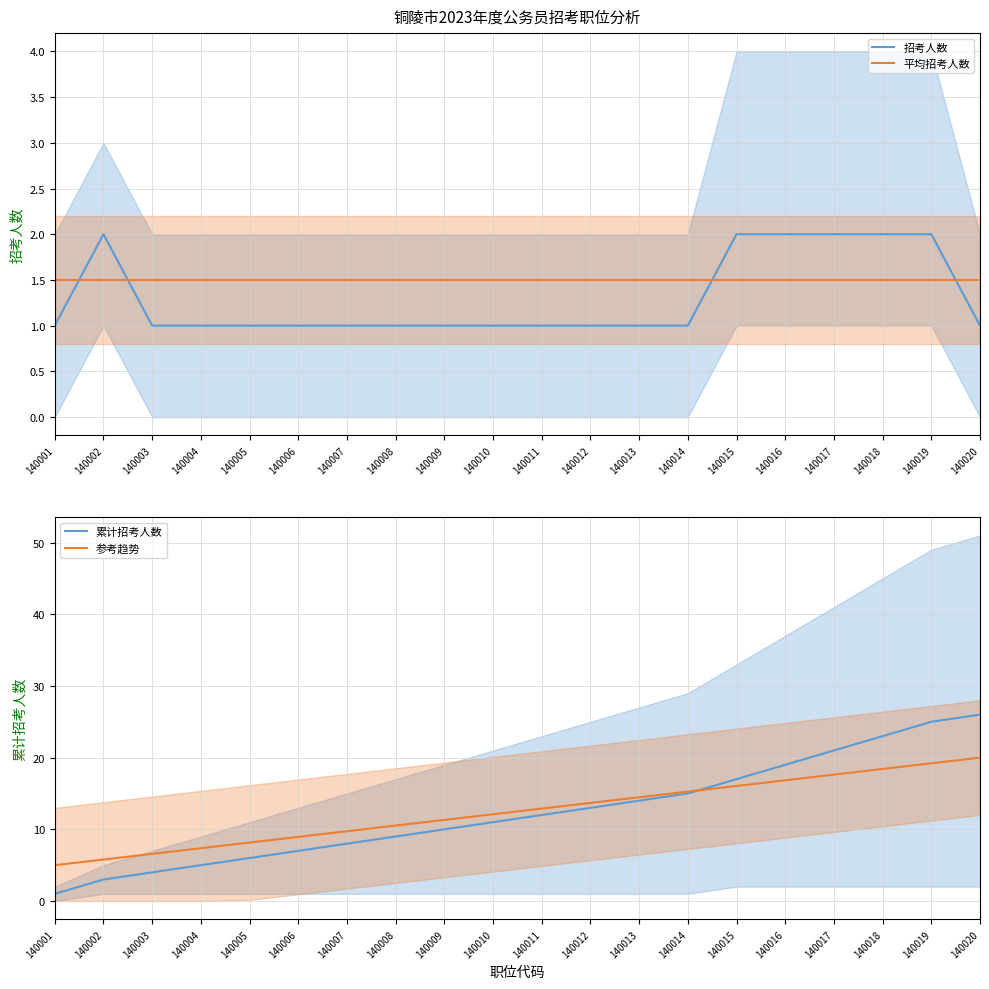

True or false: 参考趋势 and 招考人数 intersect in this chart.

False